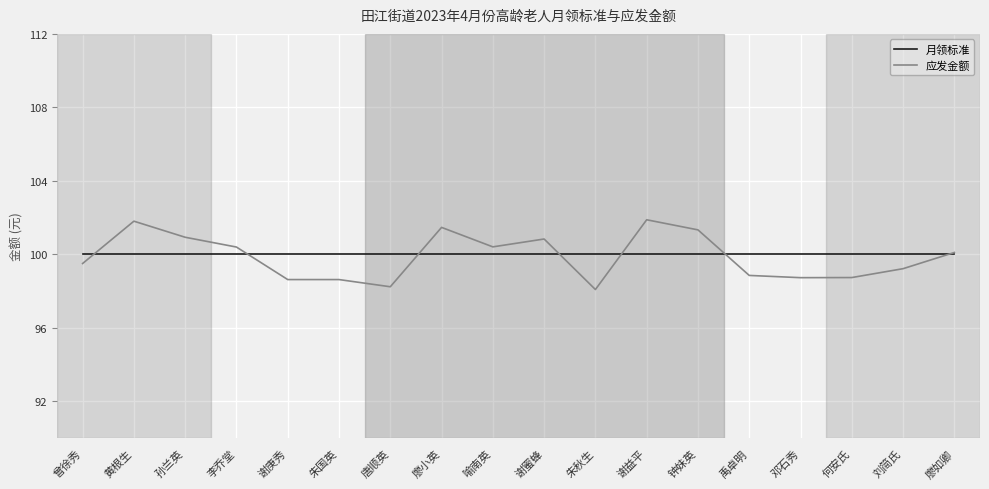

How many lines are shown in the chart?

2